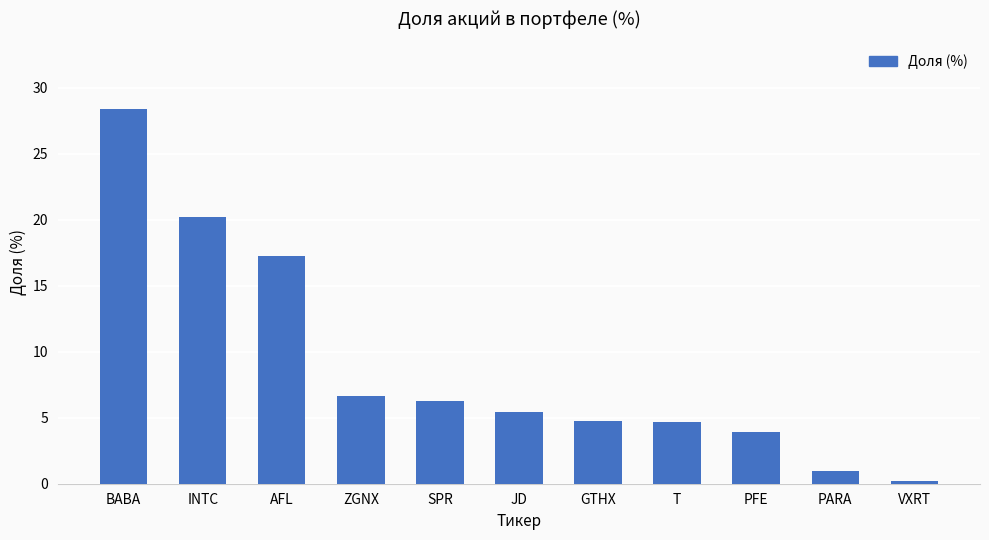

Does the chart contain stacked bars?

No